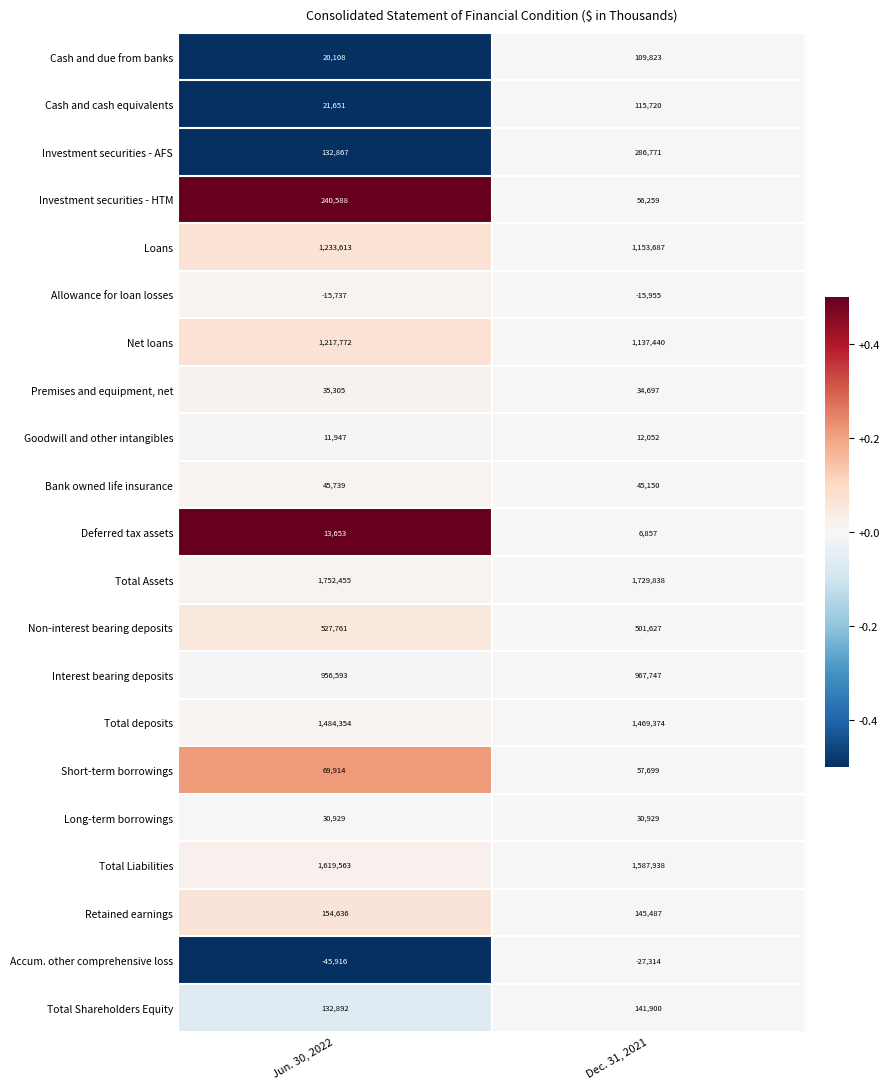

How many series are shown in this chart?

21